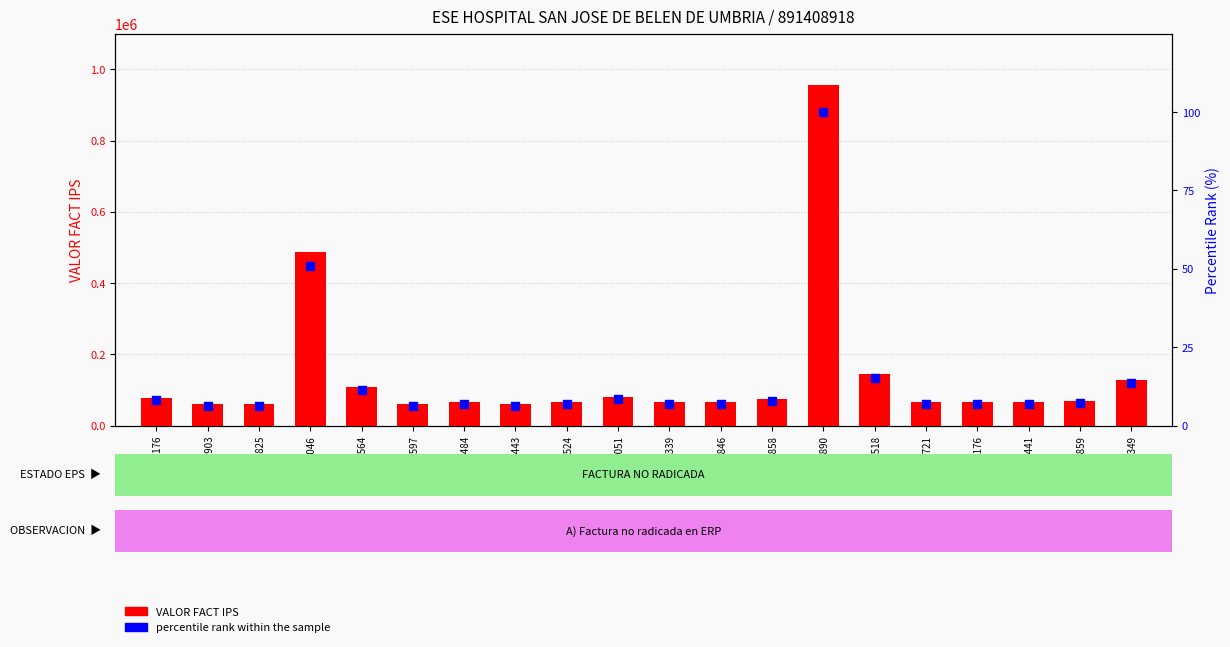

Which series contains the lowest Y value?

percentile rank within the sample